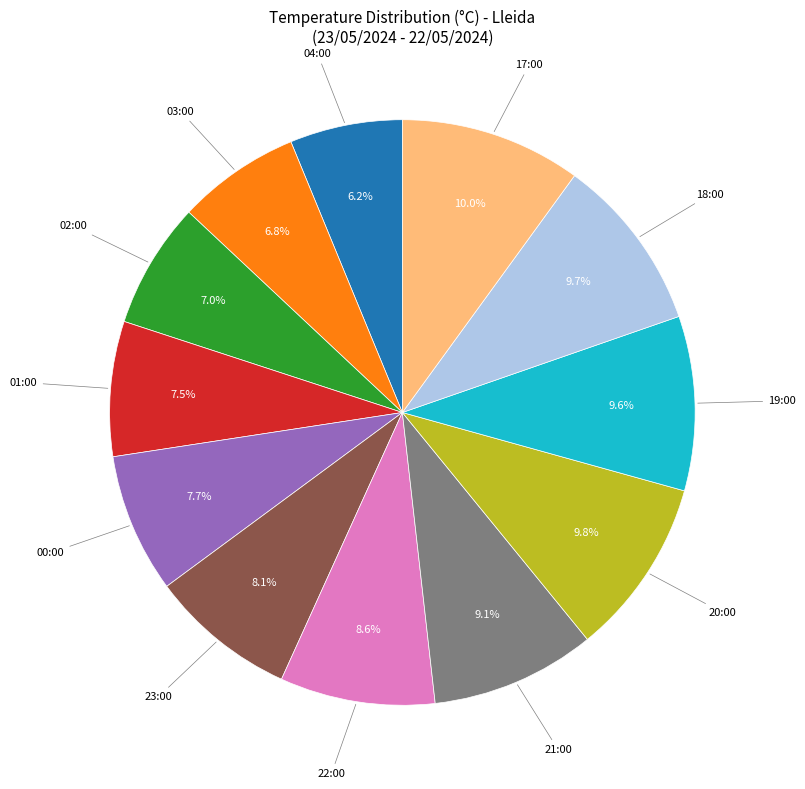

Does any single category account for the majority?

No